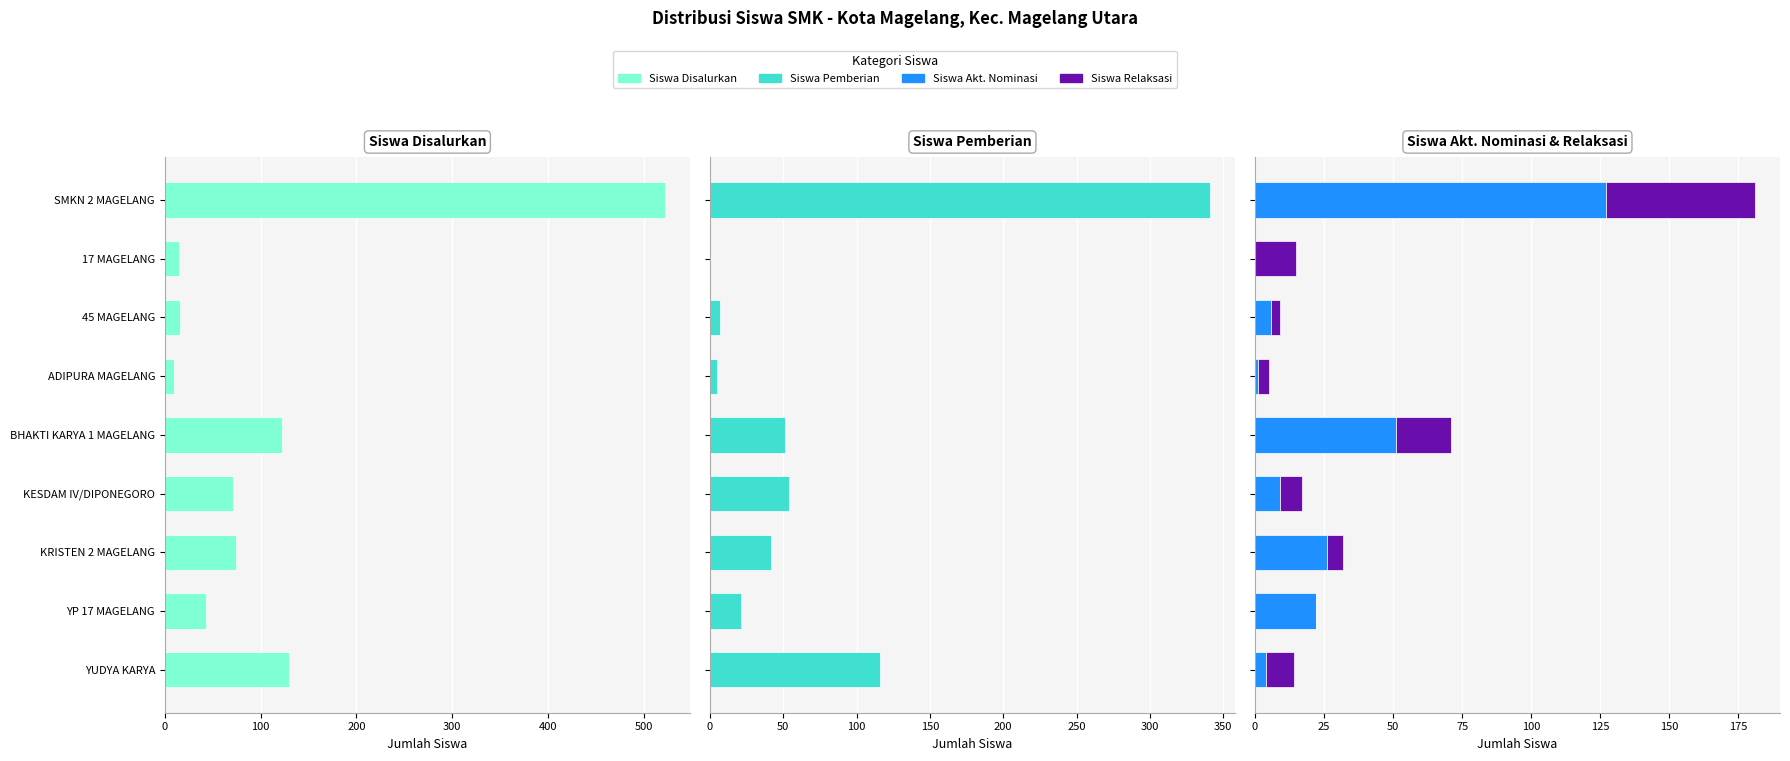

Read the Siswa Akt. Nominasi value at SMKN 2 MAGELANG, to the nearest 5.

125